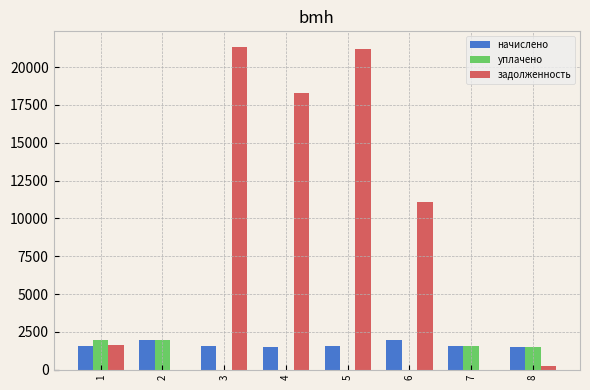

The уплачено series shows 2731.4 at 7. True or false?

False